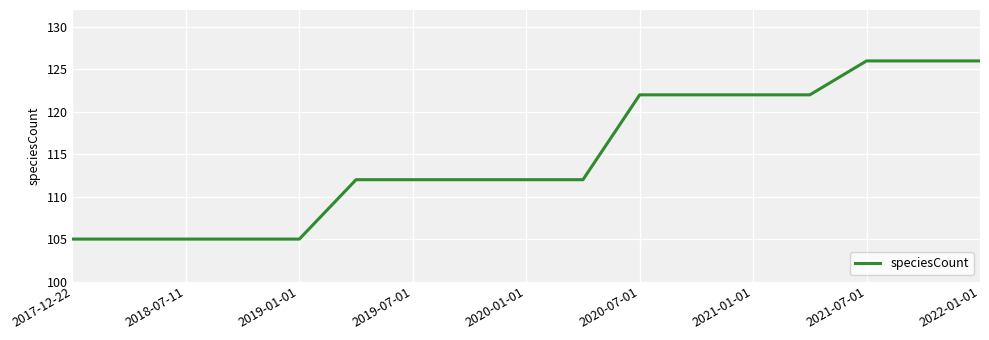

What is the minimum value shown in the chart?

105